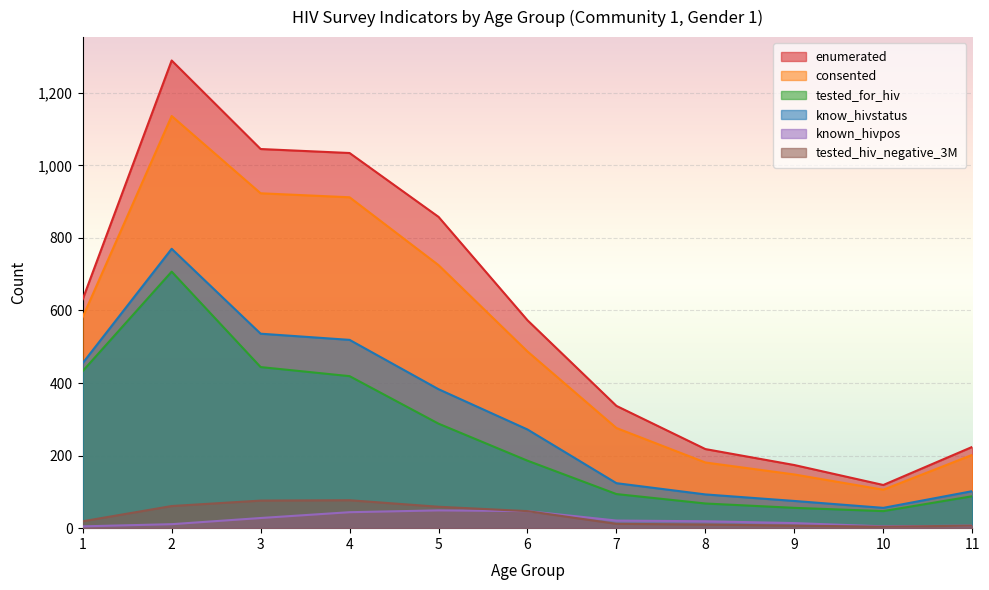

At which label does consented reach its minimum?

10